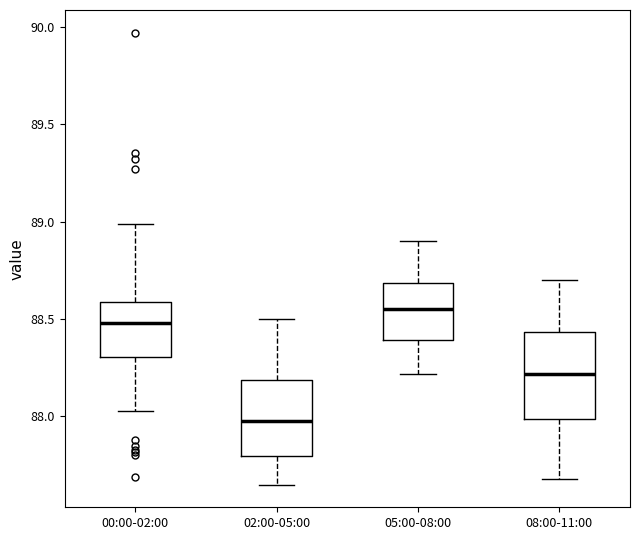

Where does the lower whisker of the box for 05:00-08:00 end on the y-axis? The values are not printed on the chart, so give them approximately, as read against the axis.

88.20